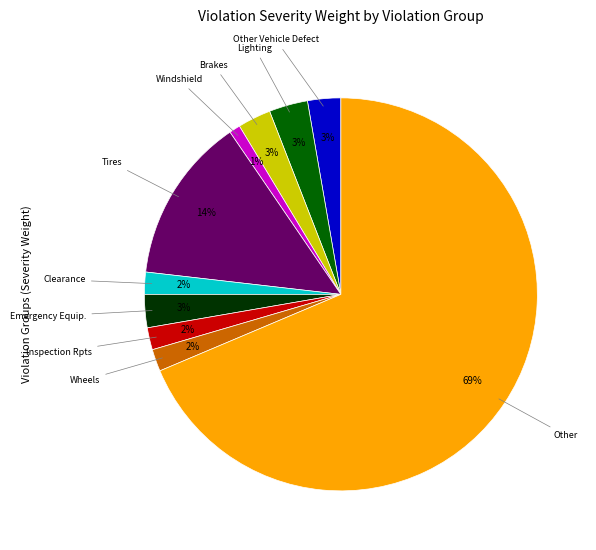

Is there a majority slice in this chart?

Yes